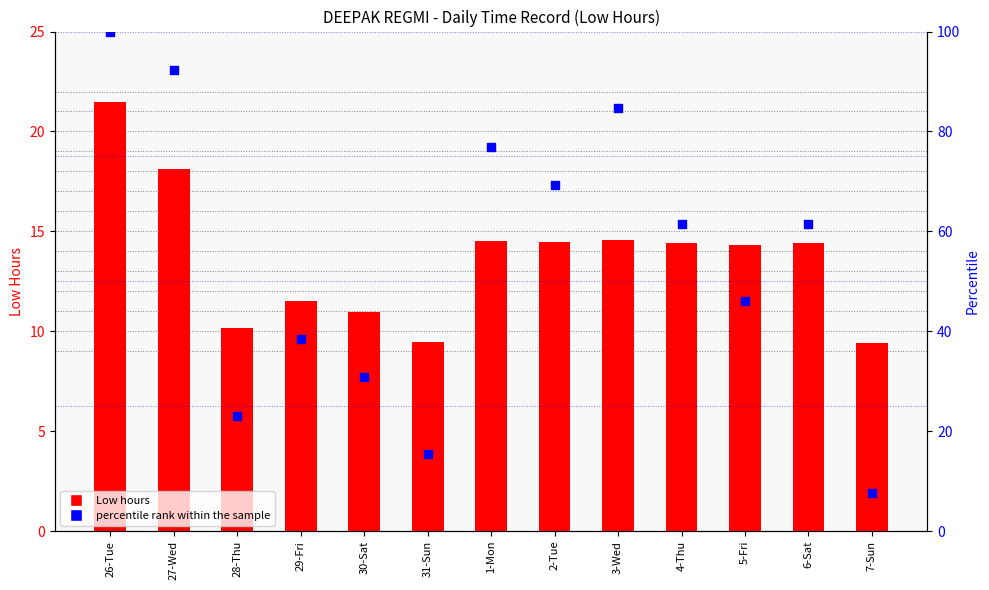

At how many categories does at least one series exceed 30?

10